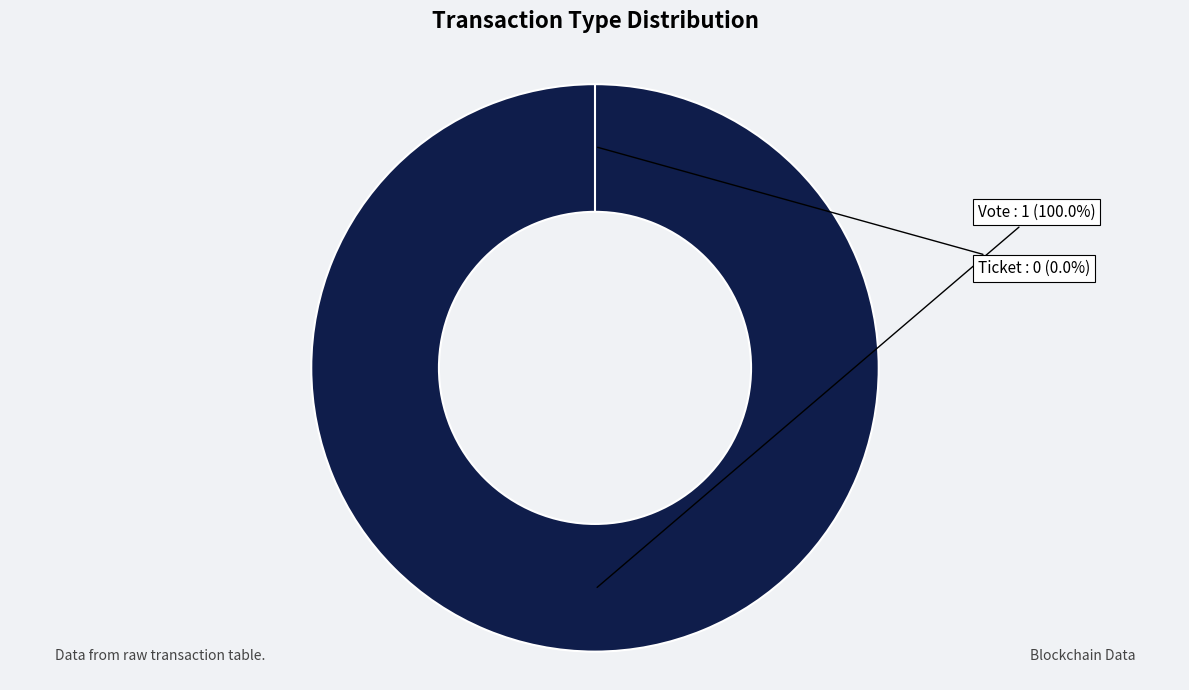

Rank the categories by value from lowest to highest.

Ticket, Vote